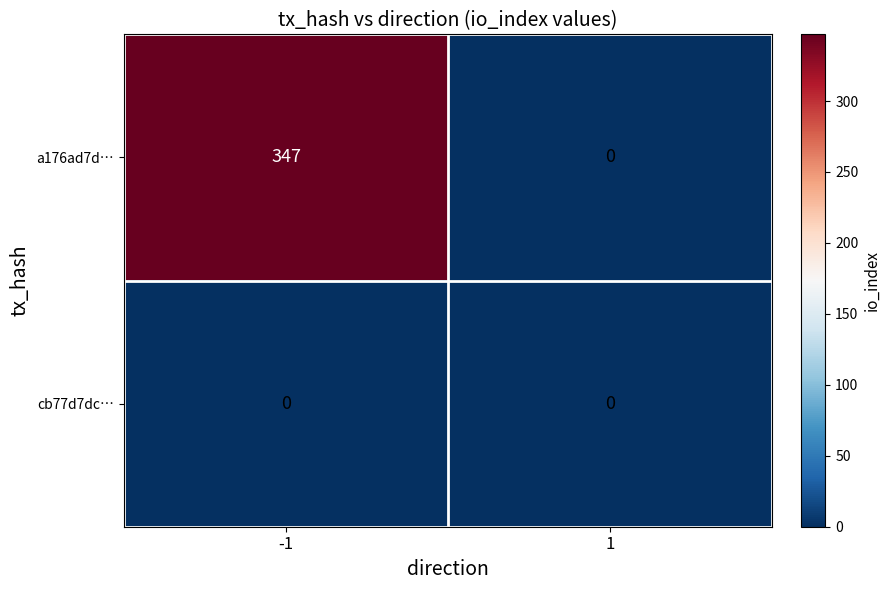

How many distinct data groups are displayed?

2